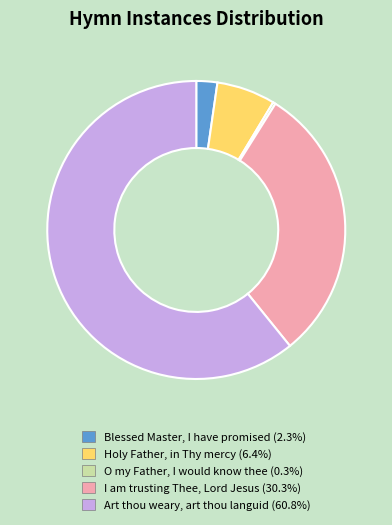

Which slice represents more than half of the pie?

Art thou weary, art thou languid